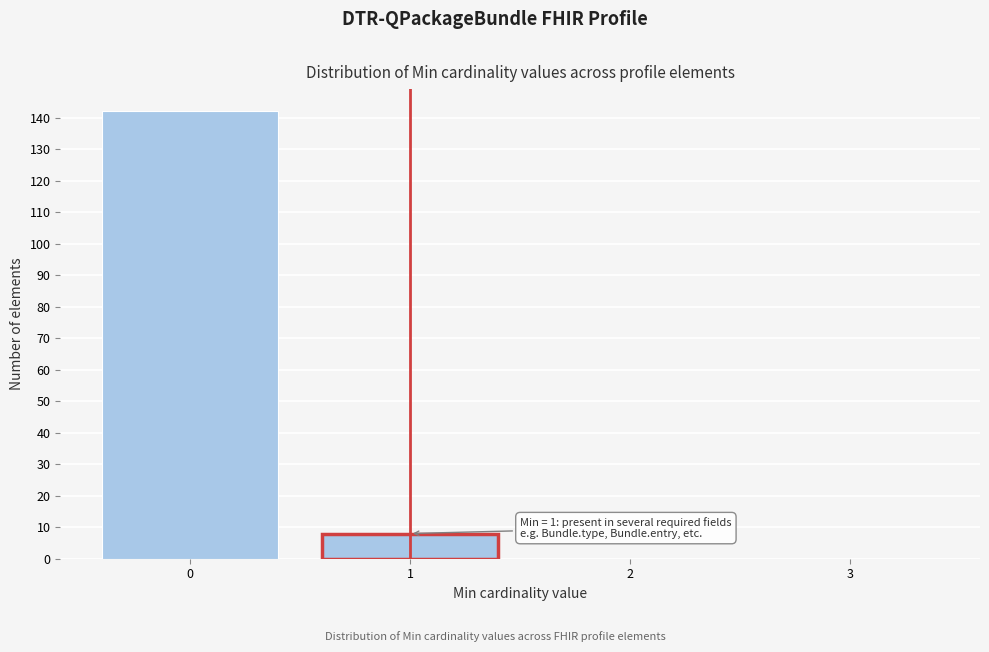

Over which range of the x-axis is the bar tallest?

-0.5 to 0.5